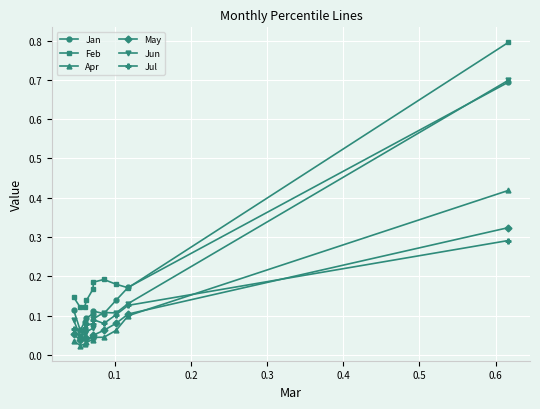

Count the number of data series in this chart.

6